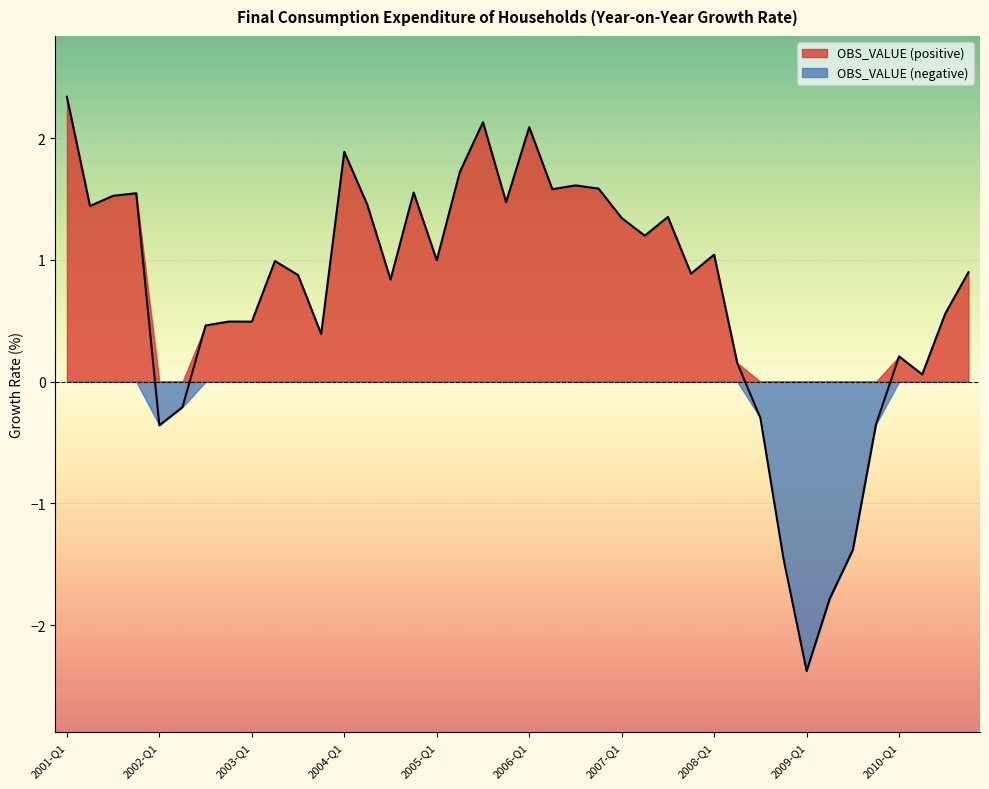

What is the smallest value displayed?

-2.4